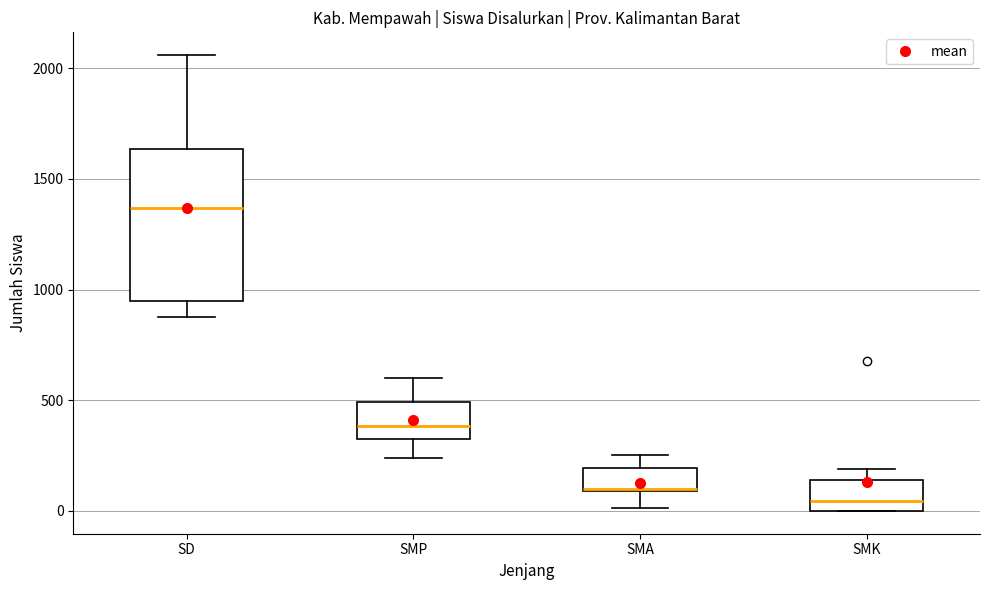

Reading left to right, read every box against the y-axis: the position of its median line, the range the box covers, and the ends of its whiskers. The values are not printed on the chart, so give them approximately, as read against the axis.

SD: median 1350, box 950 to 1650, whiskers 900 to 2050
SMP: median 400, box 300 to 500, whiskers 250 to 600
SMA: median 100 (drawn on the box's lower edge), box 100 to 200, whiskers 0 to 250
SMK: median 50, box 0 to 150, whiskers 0 to 200